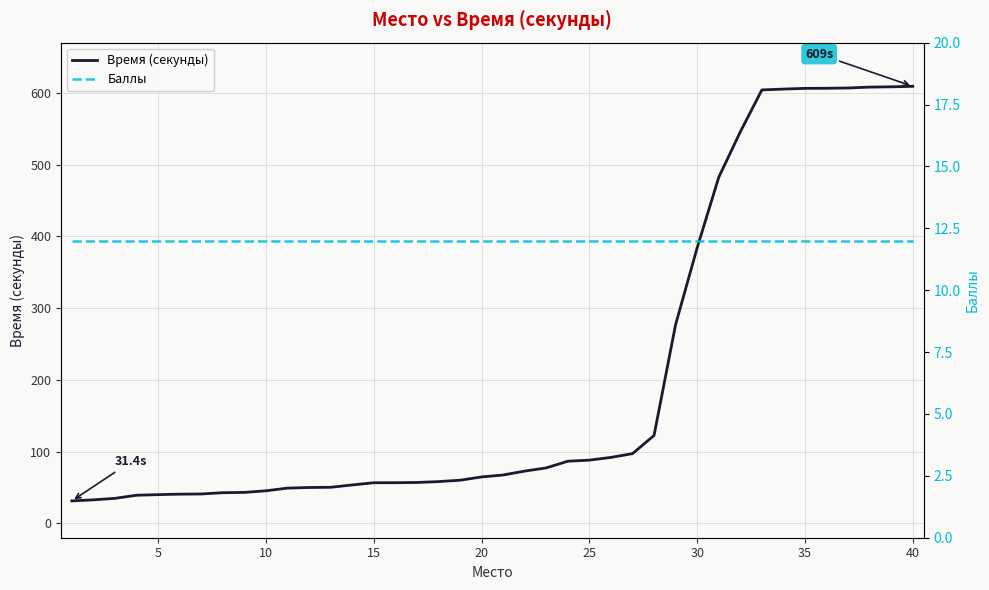

True or false: Время (секунды) and Баллы cross at least once.

False